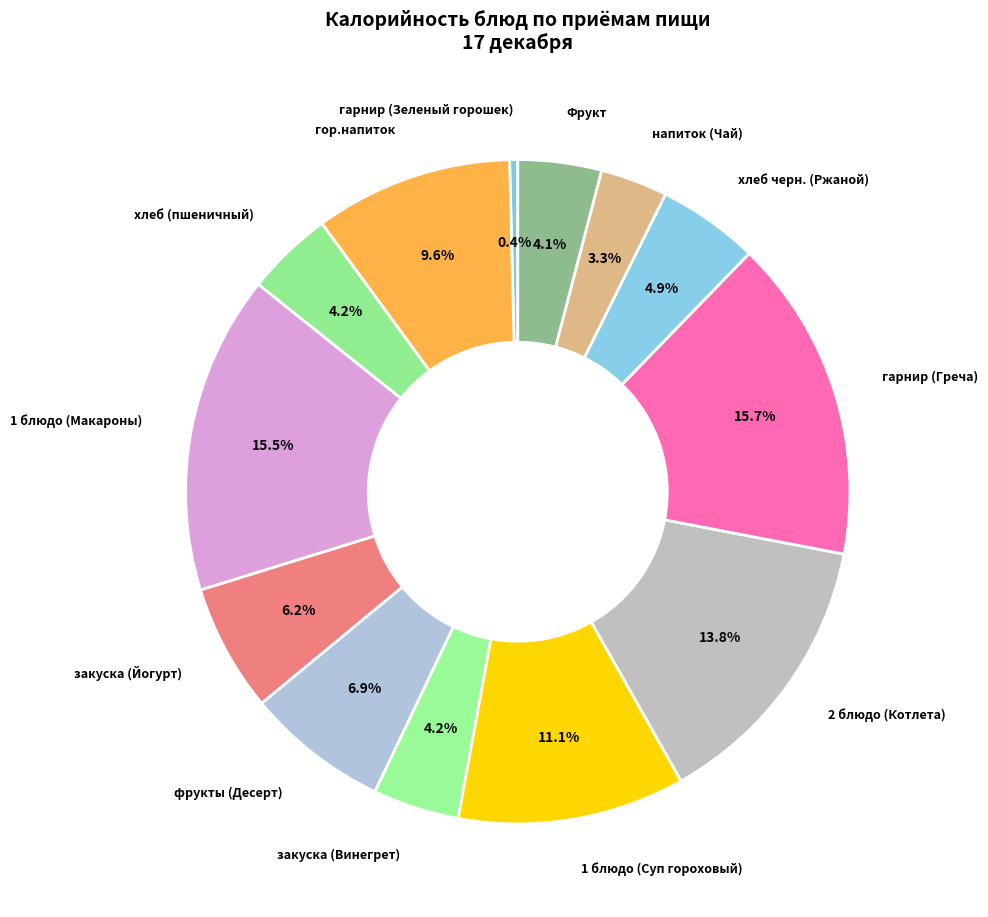

How many slices are in this pie chart?

13